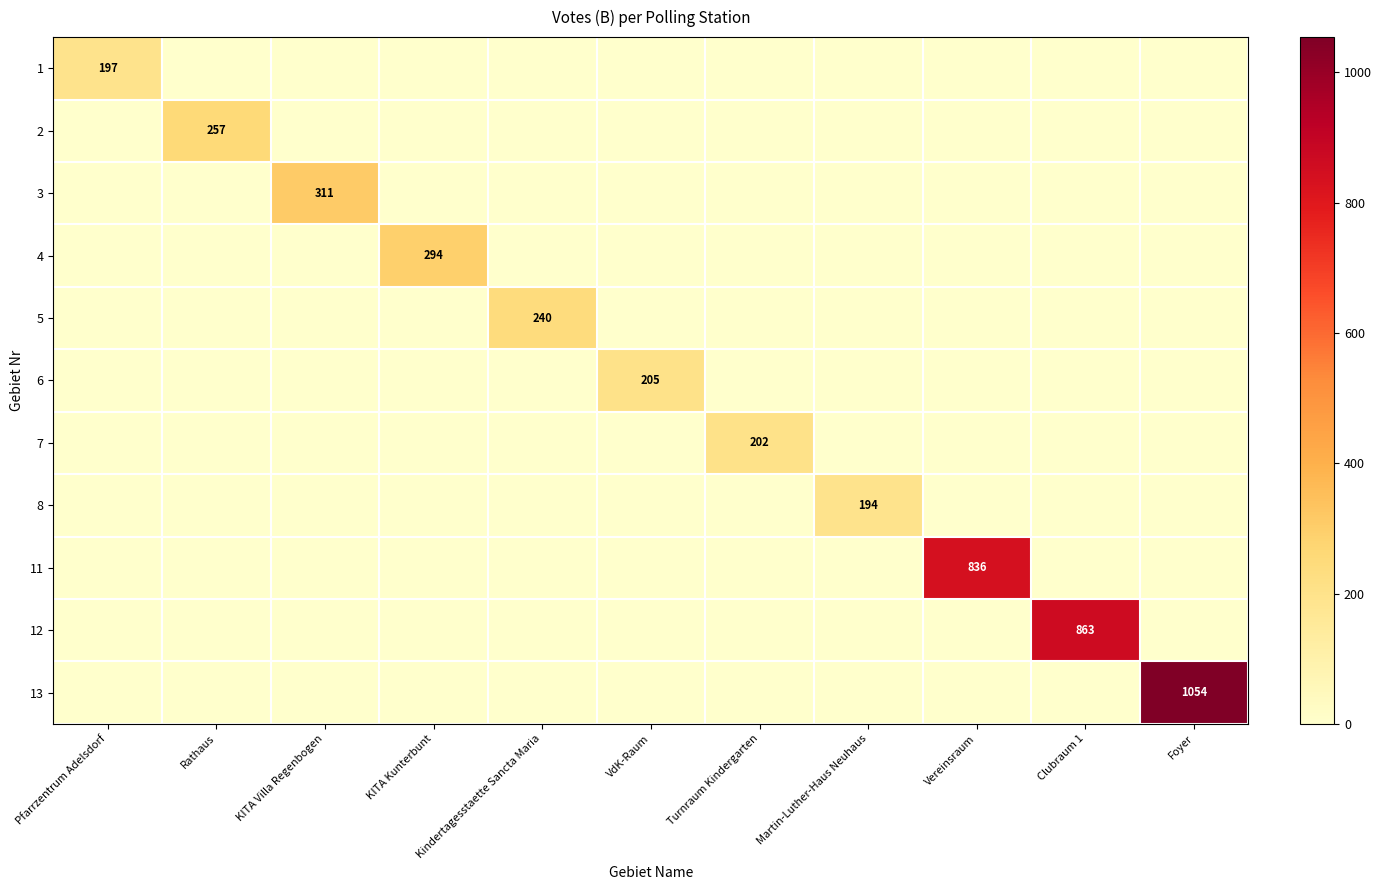

True or false: 13 has a value of 1054 at Foyer.

True